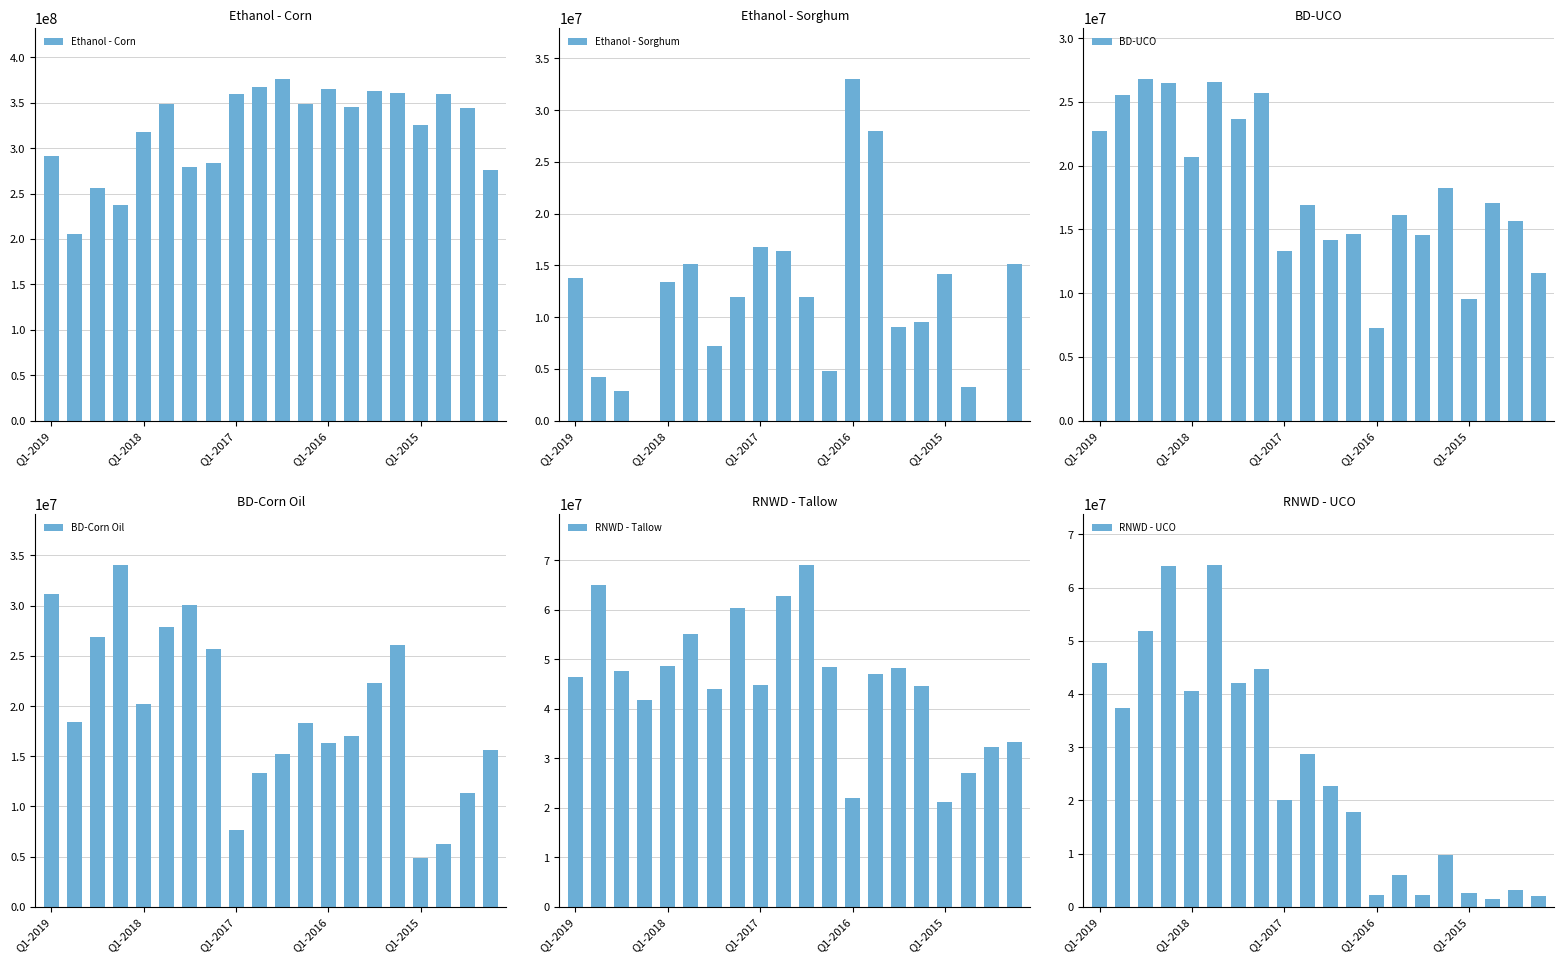

What is the approximate value of BD-UCO at 7, to the nearest 10?

25705890